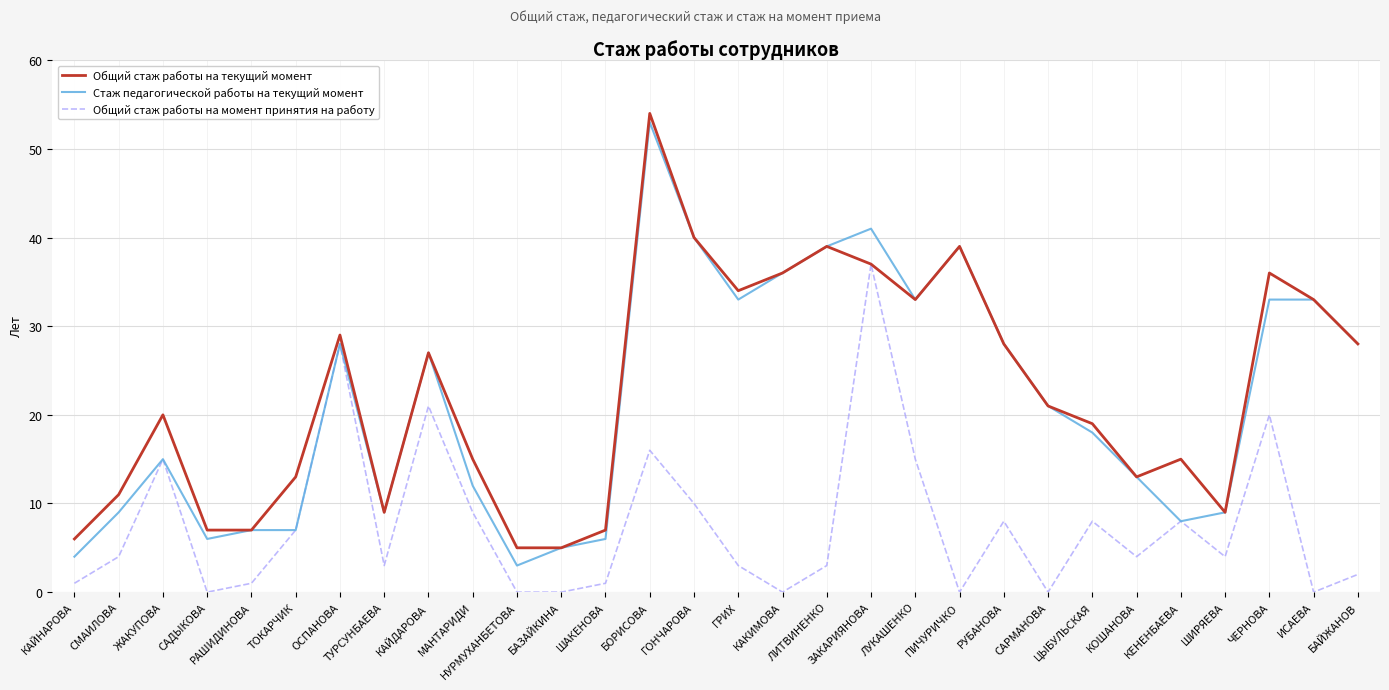

What is the difference between the maximum and second lowest values in the Стаж педагогической работы на текущий момент series?

49